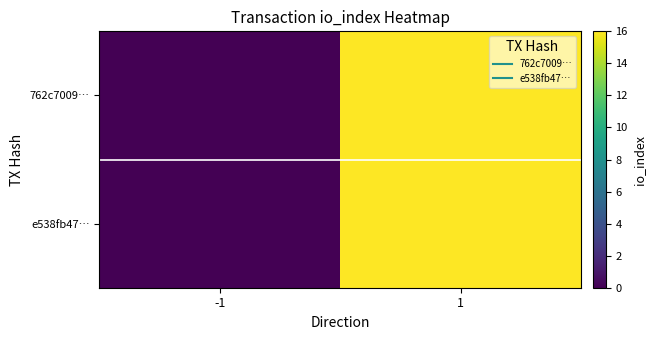

Which series has the largest total across all categories?

762c7009…